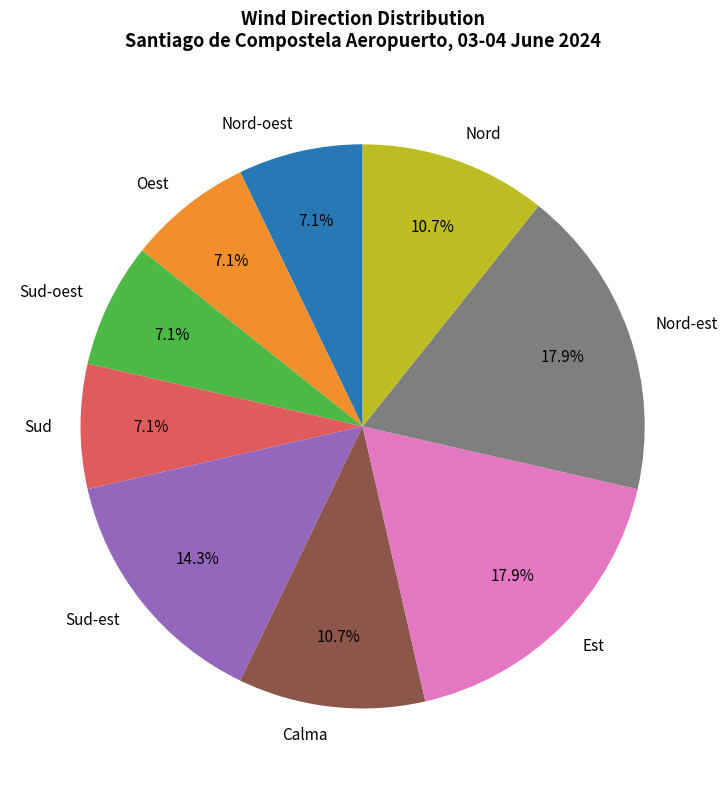

Between Nord-oest and Calma, which is larger?

Calma